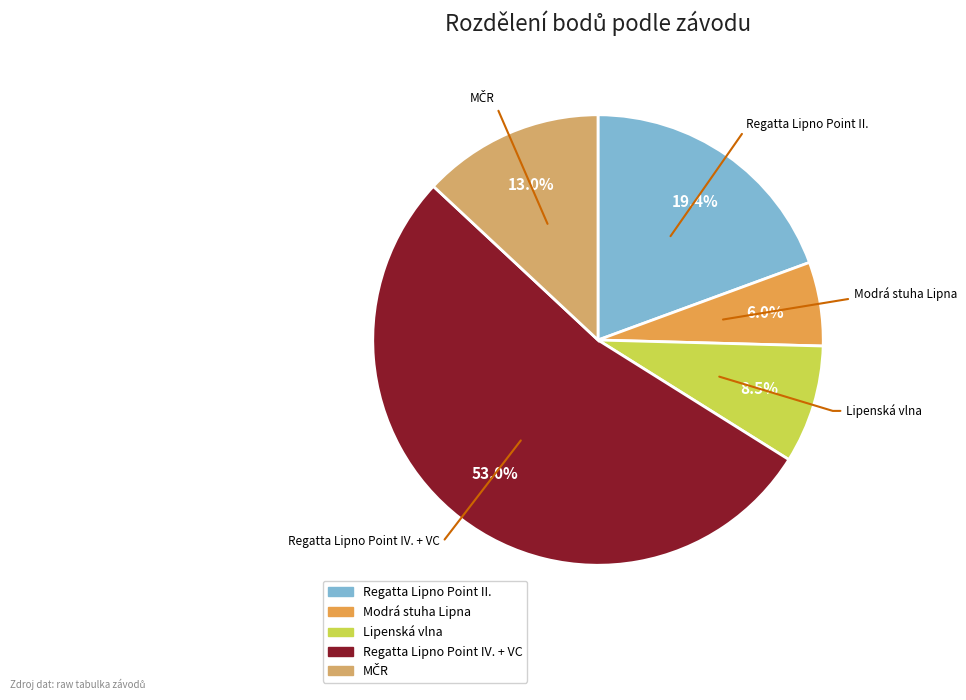

What percentage is the Regatta Lipno Point IV. + VC slice, to the nearest percent?

53%